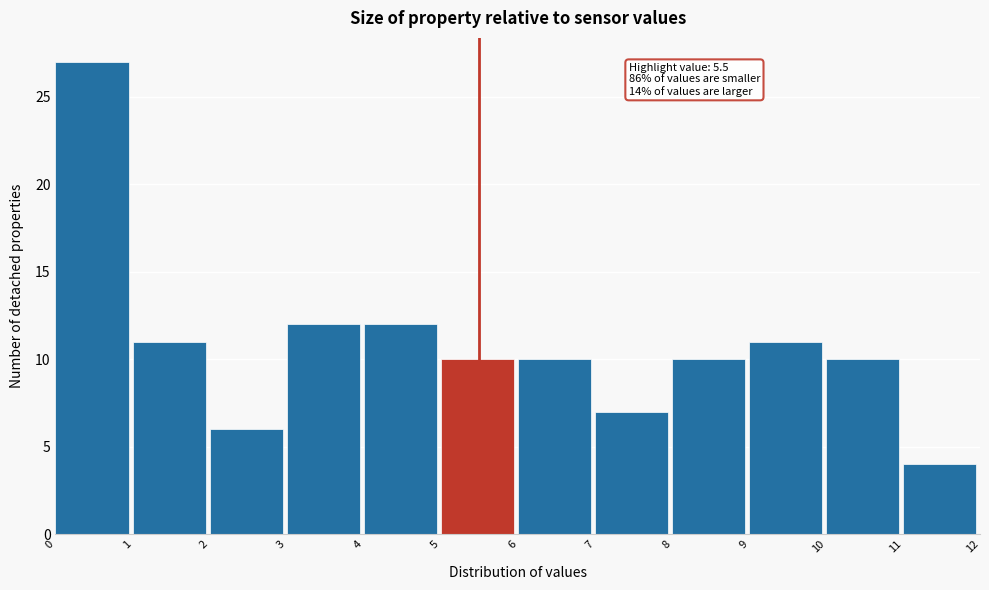

Which range on the x-axis has the tallest bar?

0 to 1